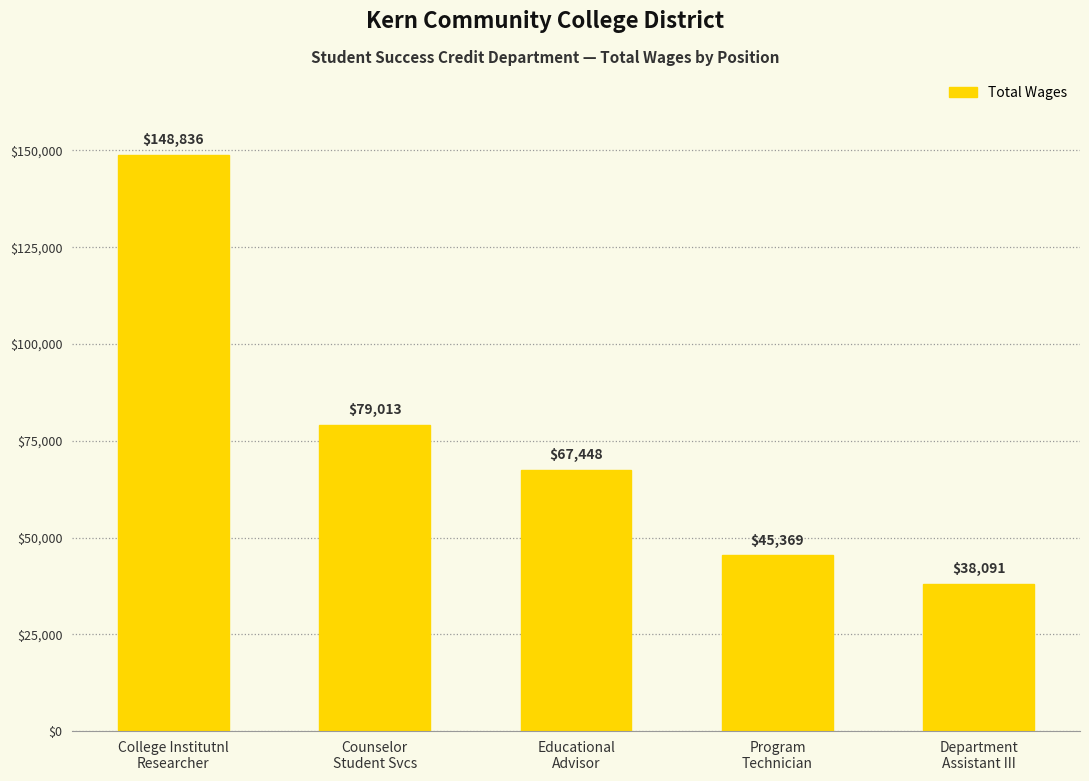

What is the change in value from Counselor
Student Svcs to Educational
Advisor?

-11565